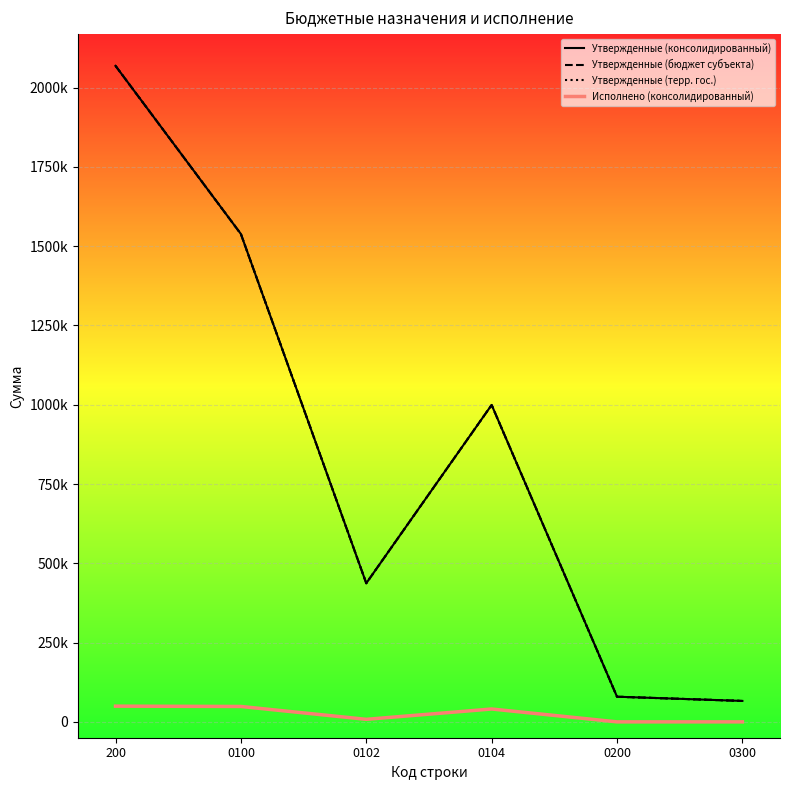

Does the chart display data point markers on the line(s)?

No